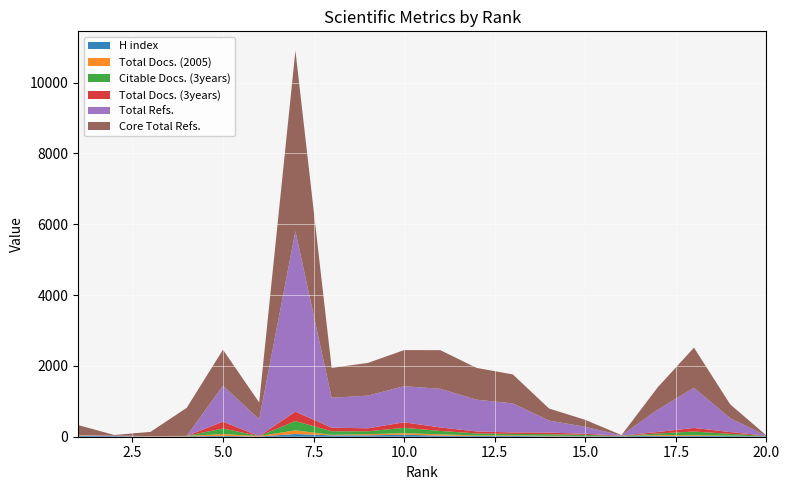

Reading right to left, what are all the values shown in this chart?

H index: 14	19	22	25	14	15	12	21	20	31	56	39	39	76	6	22	12	8	16	29
Total Docs. (2005): 0	11	22	25	0	7	14	18	17	36	44	32	15	104	13	53	12	10	1	18
Citable Docs. (3years): 7	51	102	42	8	30	46	41	56	97	151	83	100	263	0	157	0	0	0	0
Total Docs. (3years): 7	51	103	42	8	30	46	42	56	98	157	84	101	265	0	193	0	0	0	0
Total Refs.: 0	391	1133	631	8	197	339	819	897	1091	1019	923	844	5097	474	1016	0	0	16	0
Core Total Refs.: 7	391	1133	631	8	197	339	819	897	1091	1019	923	844	5097	474	1016	792	119	16	283